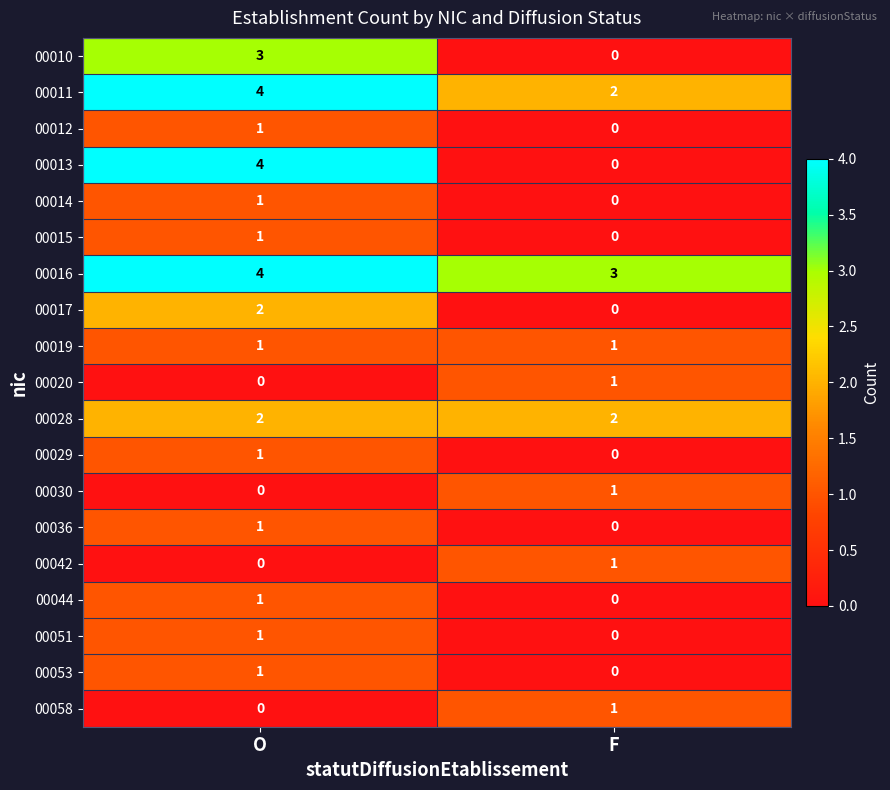

At which category does the chart reach its peak across all series?

O